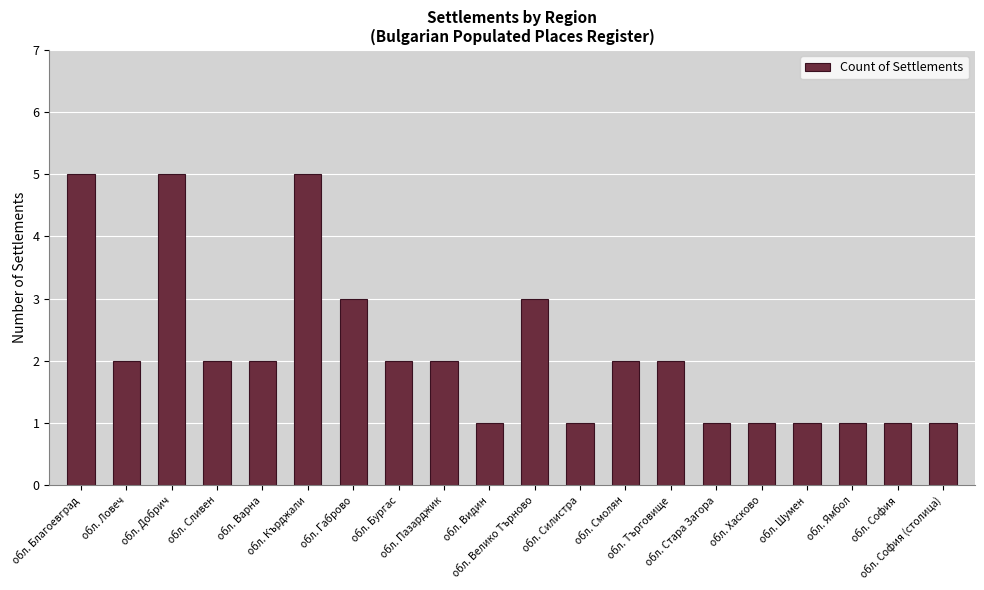

How many bars are there in total?

20